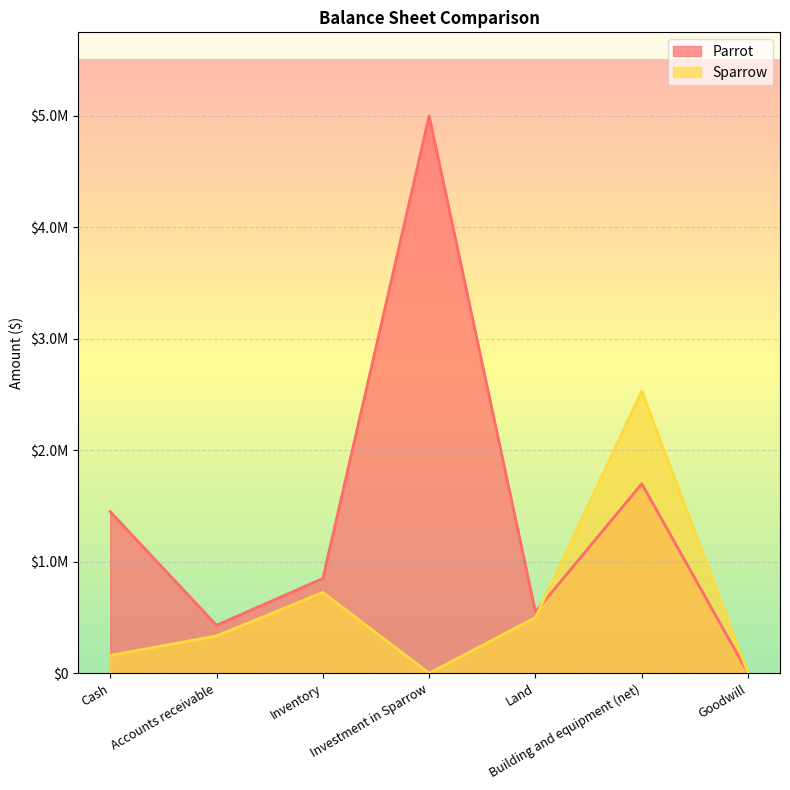

What is the difference between the highest and lowest values at Investment in Sparrow?

5000000